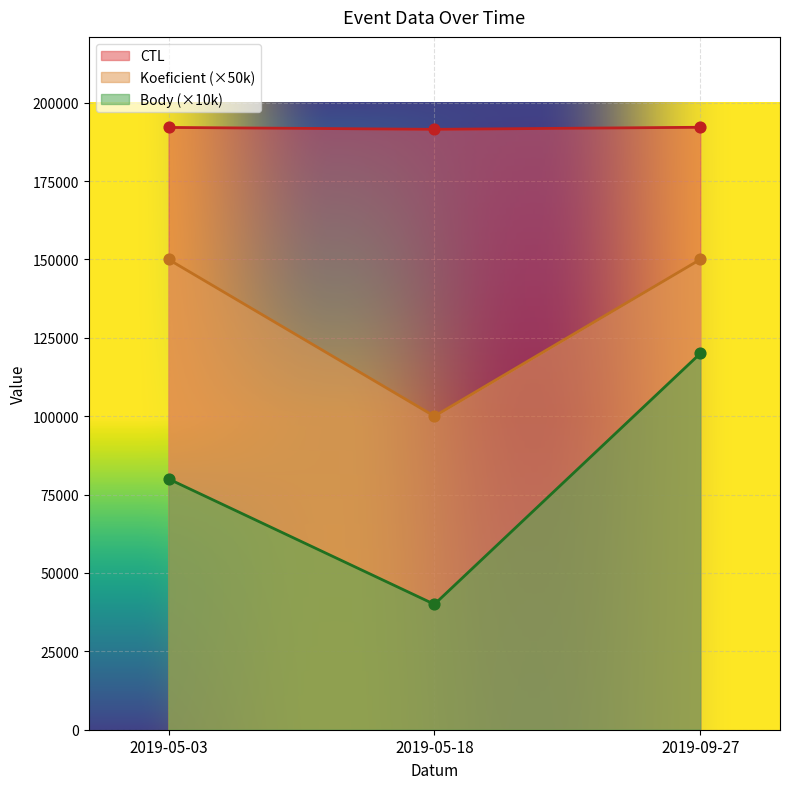

Which series reaches the minimum Y coordinate?

Body